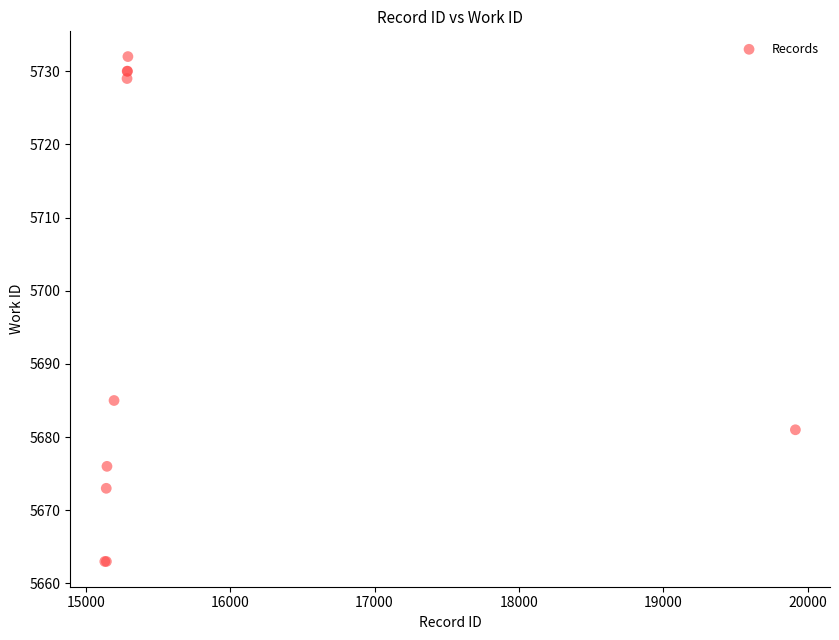

What Y value in the scatter plot is closest to 5697?

5685